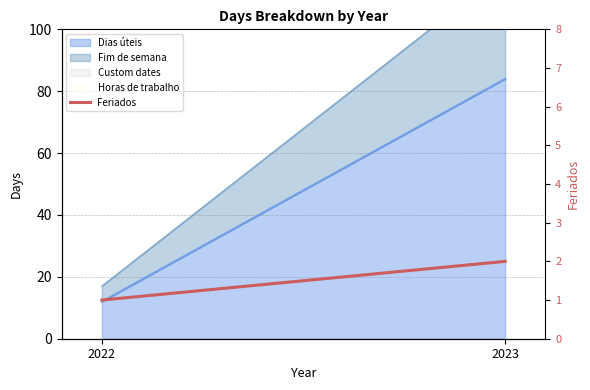

Which label corresponds to the largest value in the chart?

2023